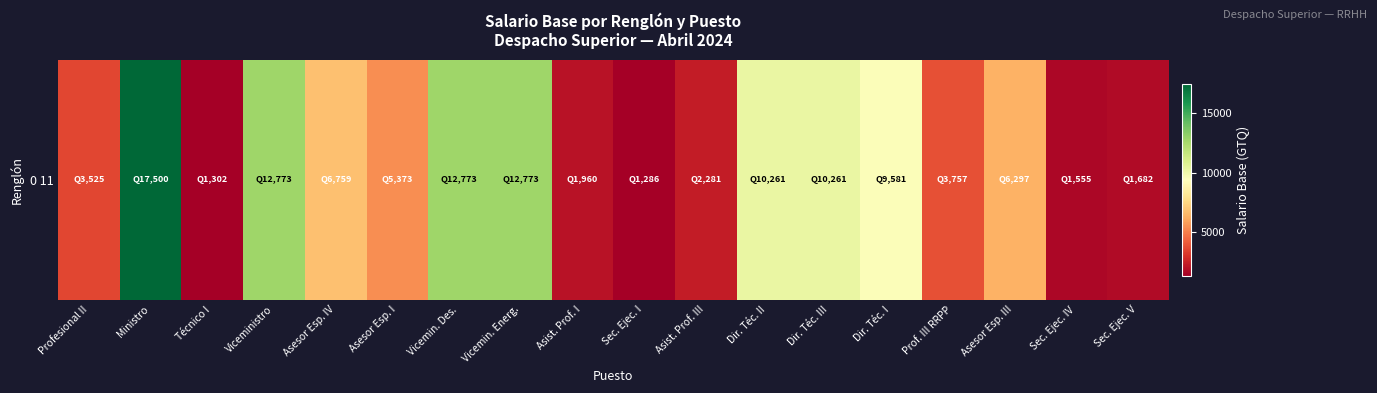

At which category does the chart reach its peak across all series?

Ministro